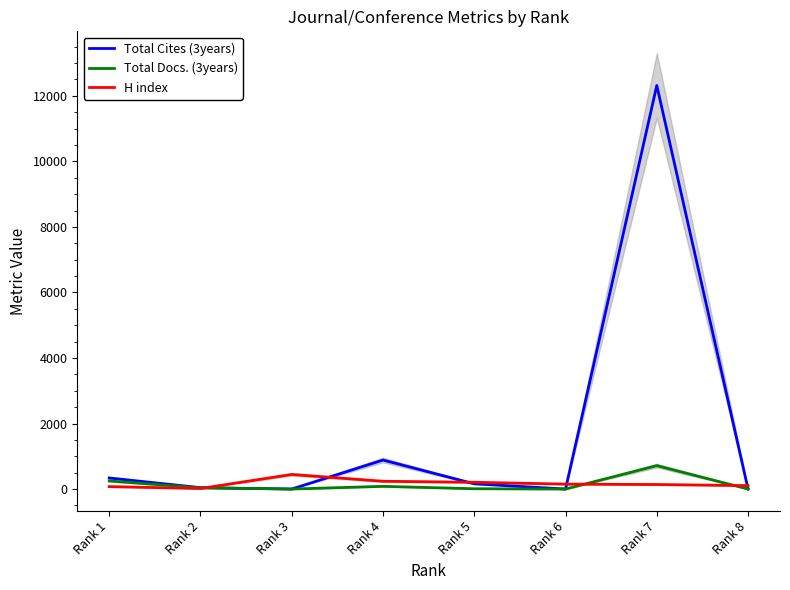

True or false: H index and Total Docs. (3years) cross at least once.

True